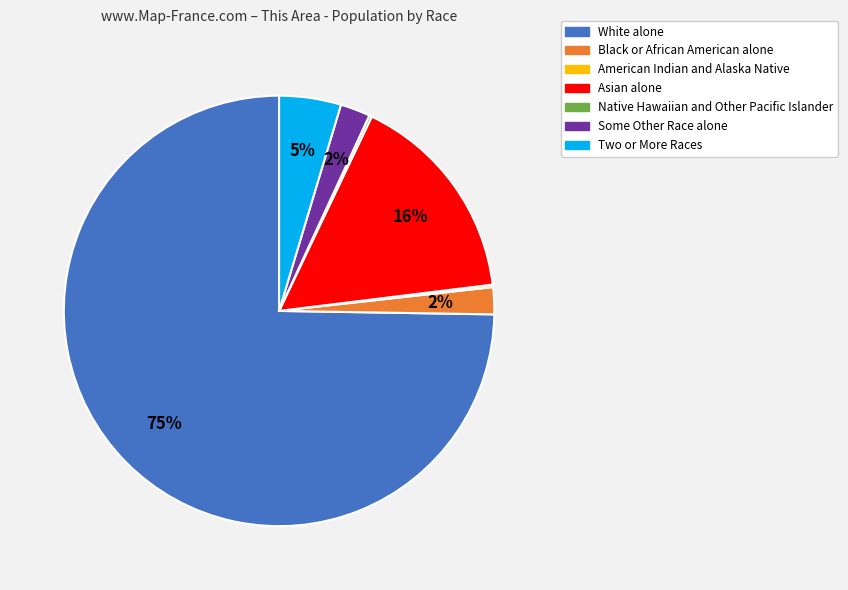

Between Asian alone and White alone, which is larger?

White alone